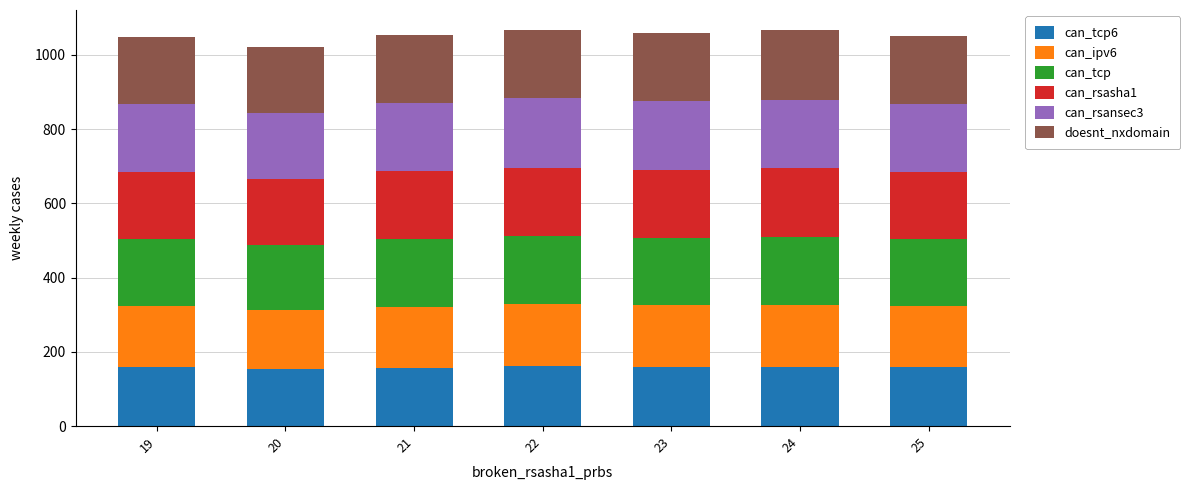

How many series are shown in this chart?

6